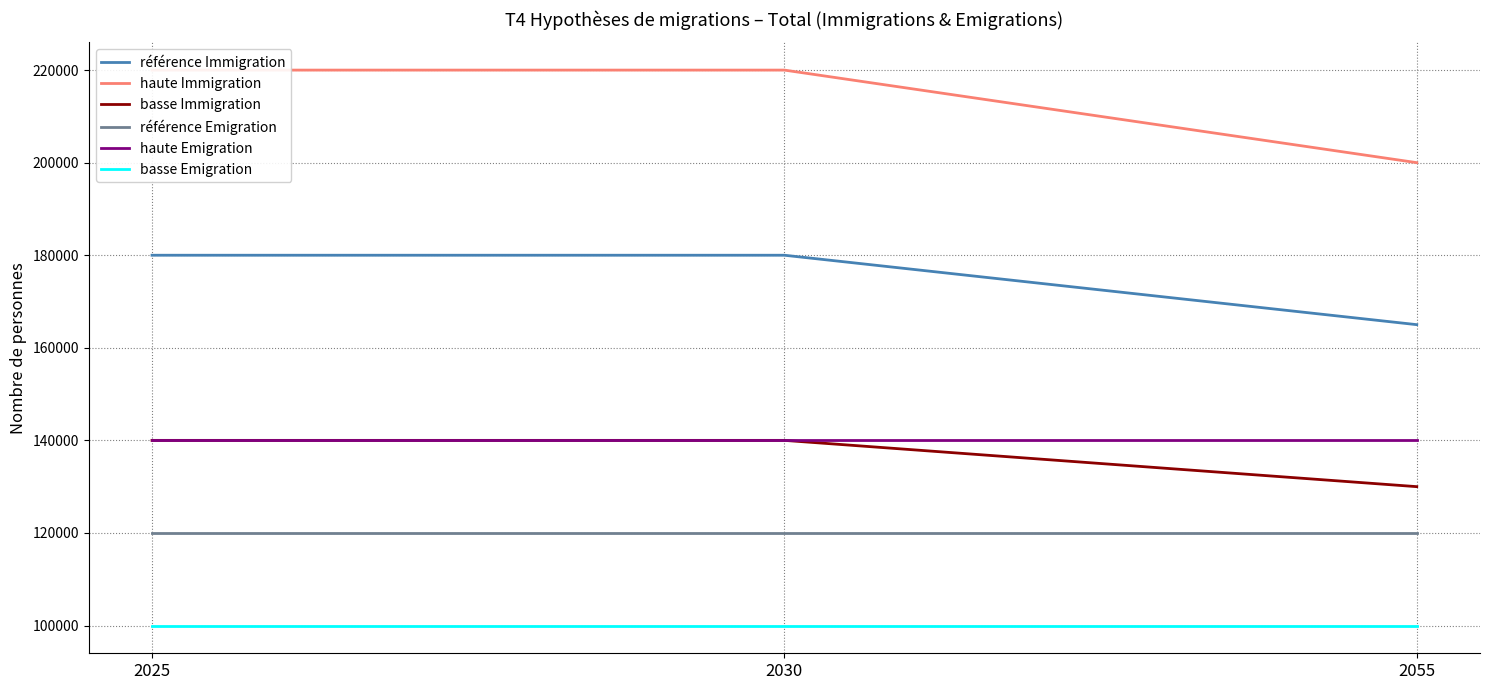

What is the total value across all series at 2030?

900000